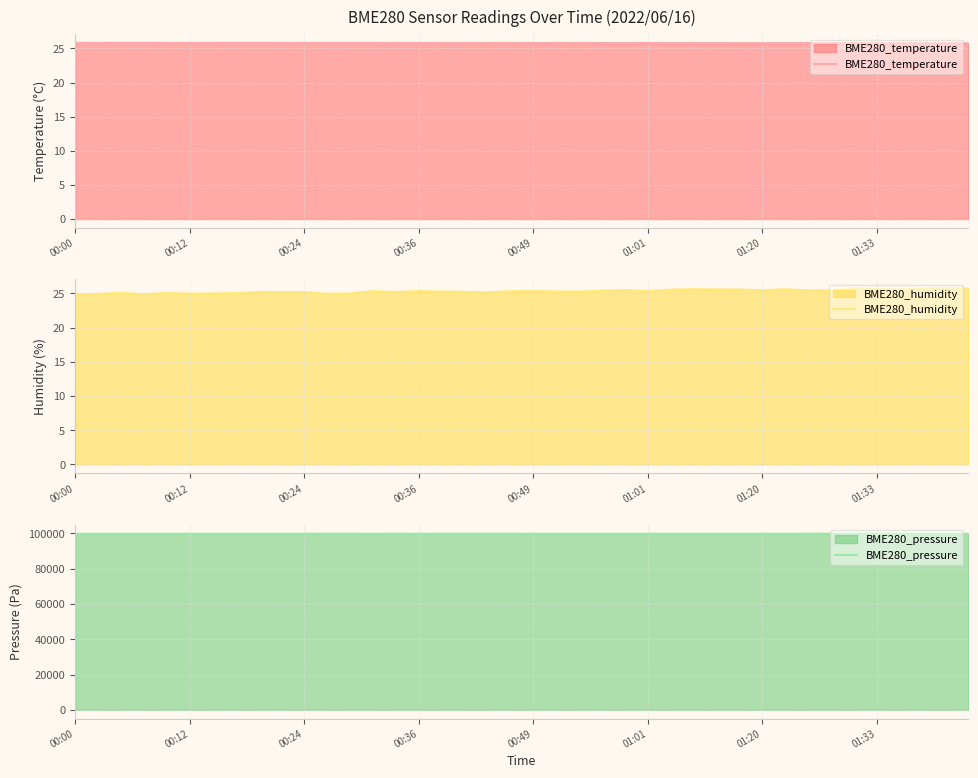

True or false: BME280_temperature has a value of 45.1 at 01:01.

False